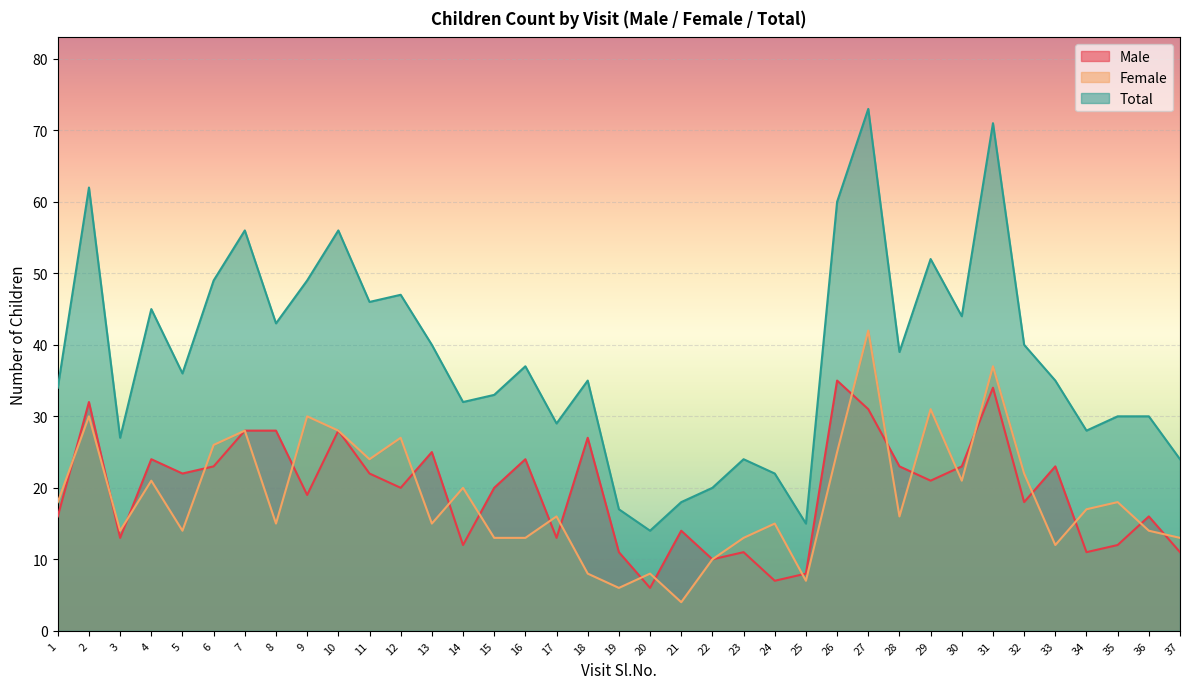

Which series has the largest range (max minus min)?

Total